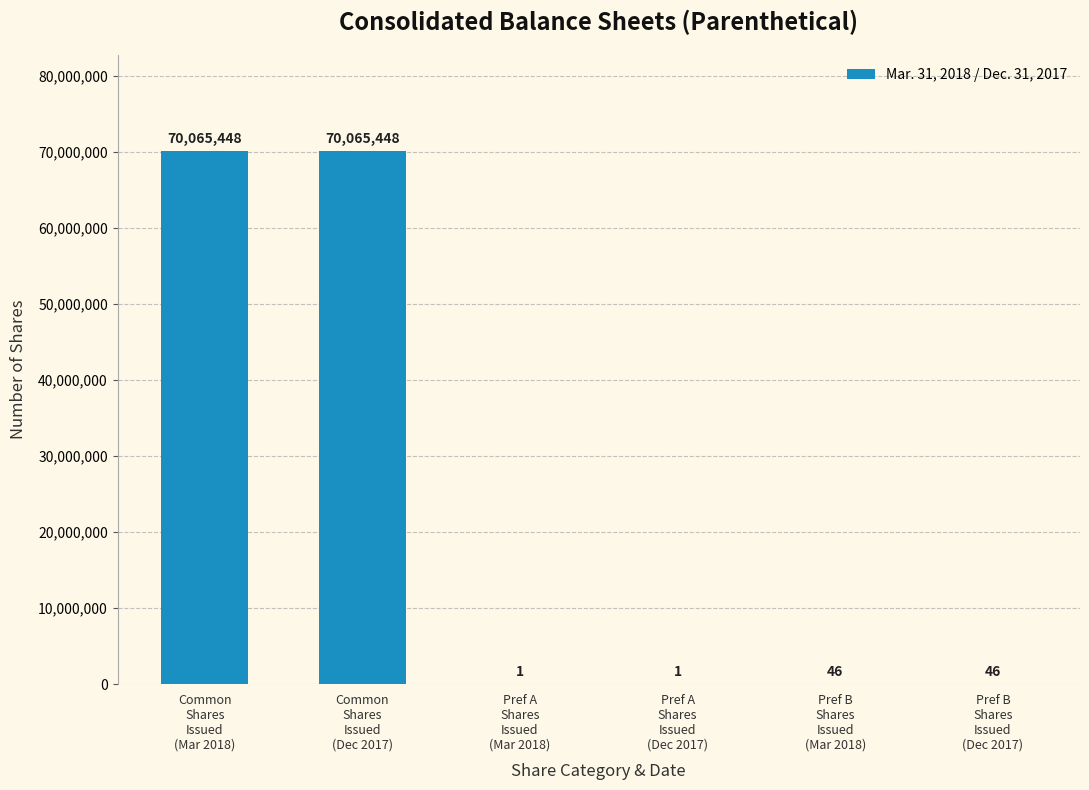

What is the greatest value displayed?

70065448